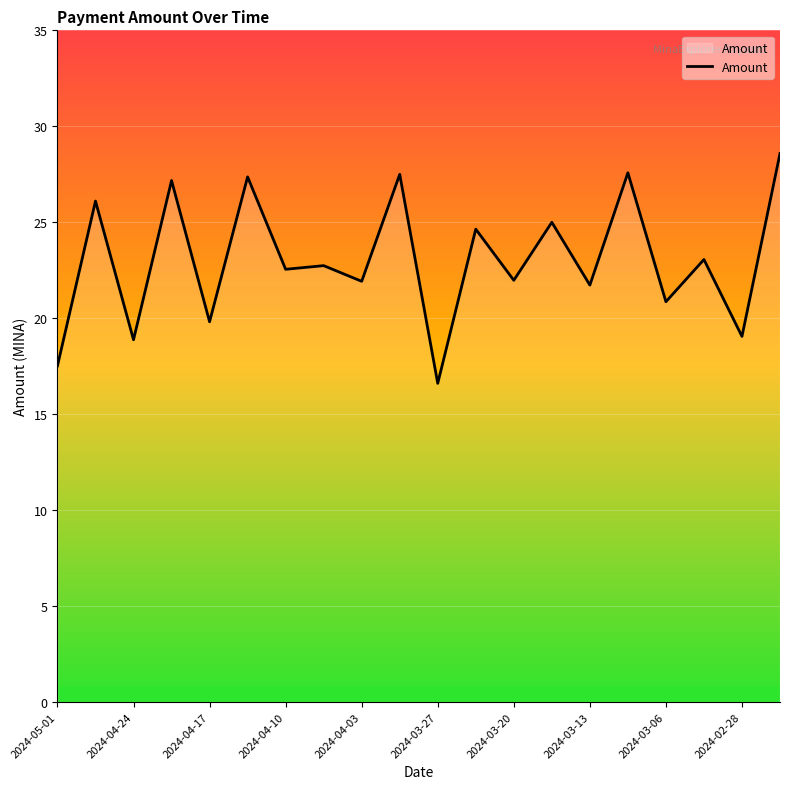

What is the difference between the maximum and minimum values?

12.0